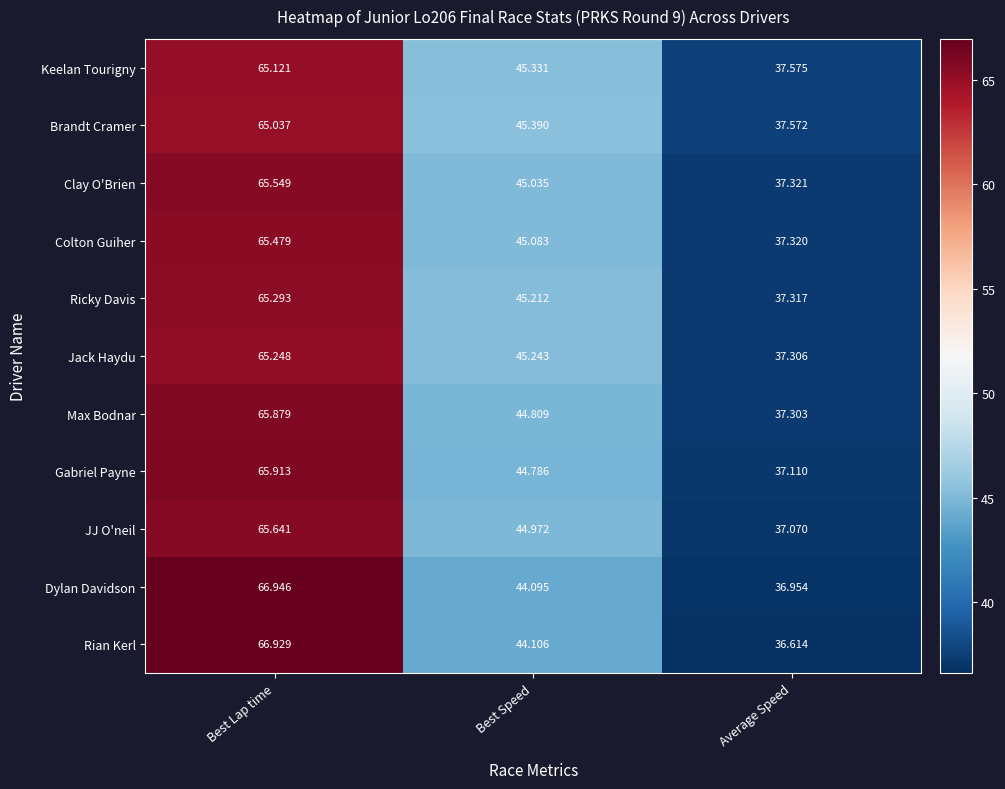

At which category does the chart reach its peak across all series?

Best Lap time